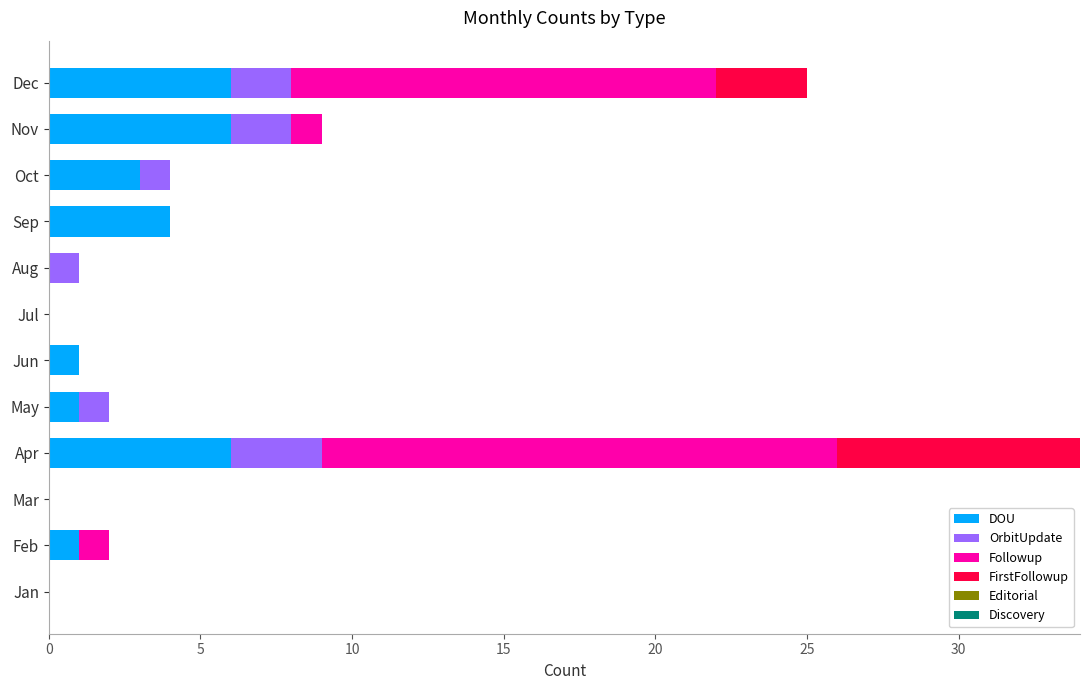

At which category is the sum across all series the highest?

Apr